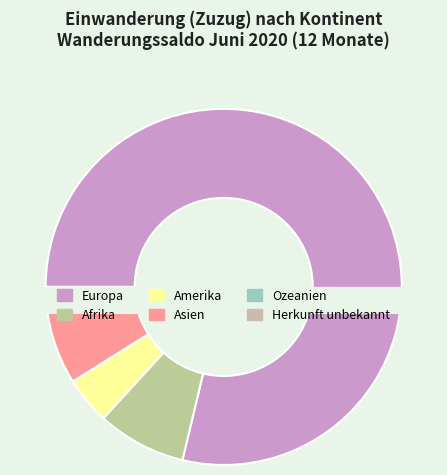

What percentage is the Europa slice, to the nearest percent?

79%